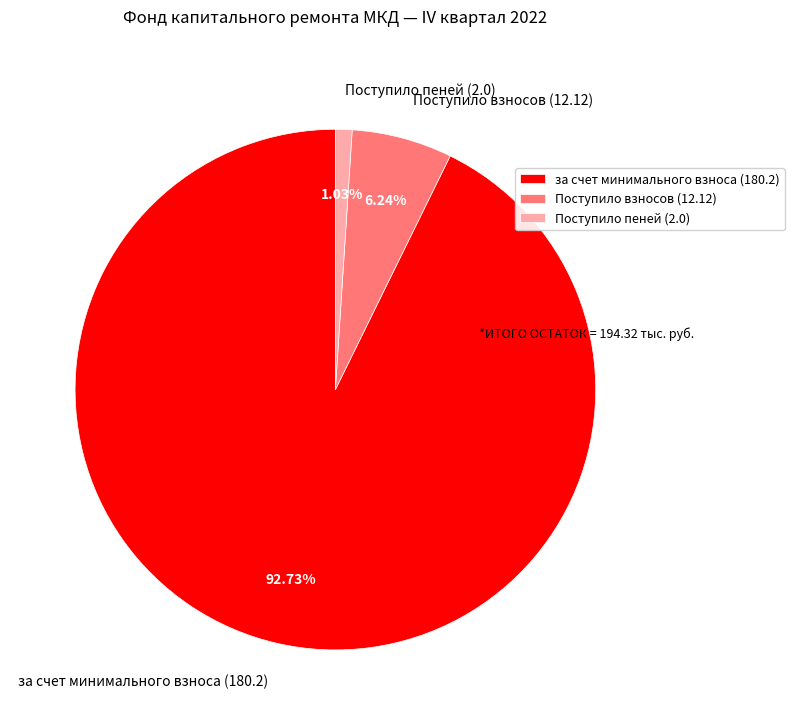

Rank the categories by value from lowest to highest.

Поступило пеней (2.0), Поступило взносов (12.12), за счет минимального взноса (180.2)